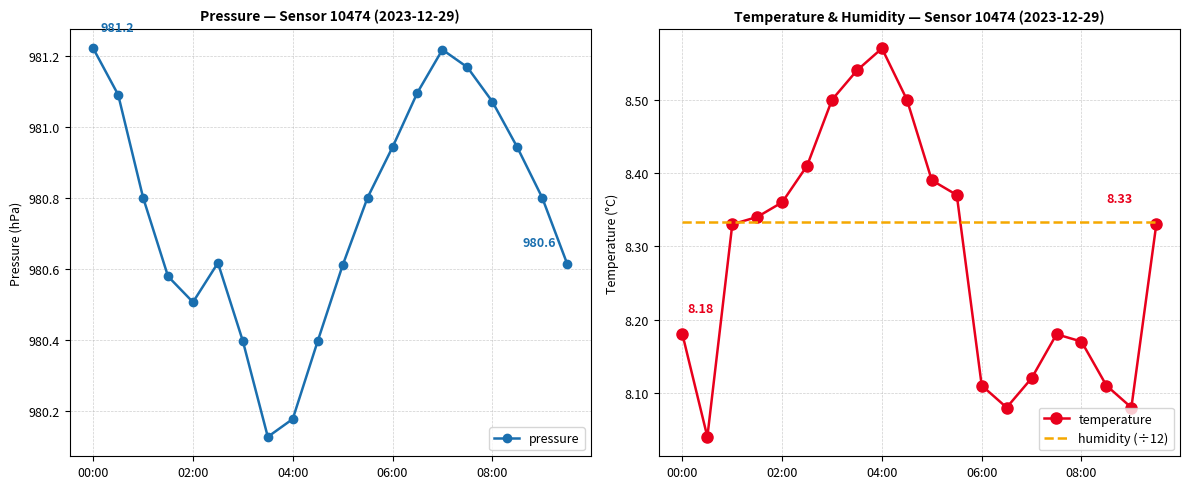

What is the average value of the pressure series?

980.8